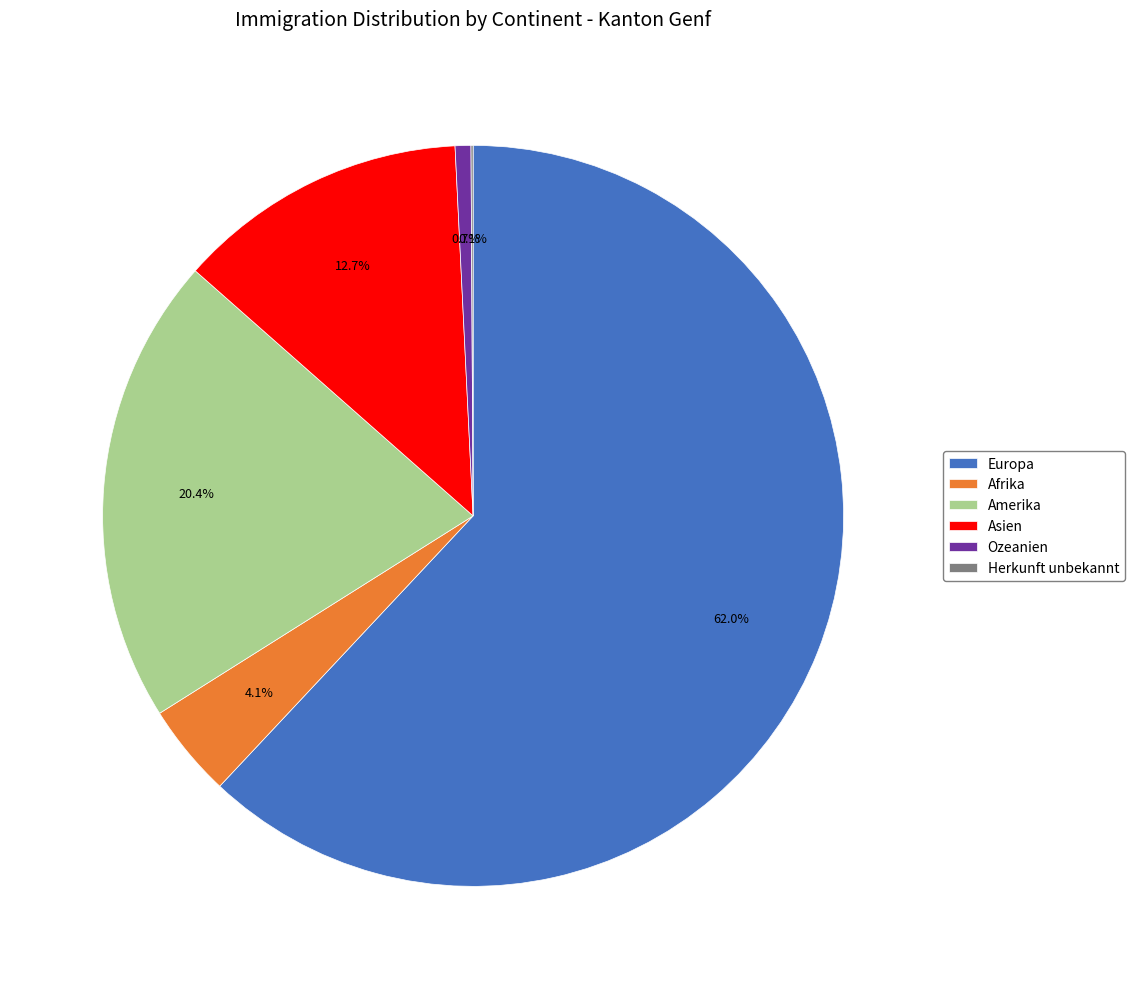

True or false: Asien accounts for 21% of the total.

False